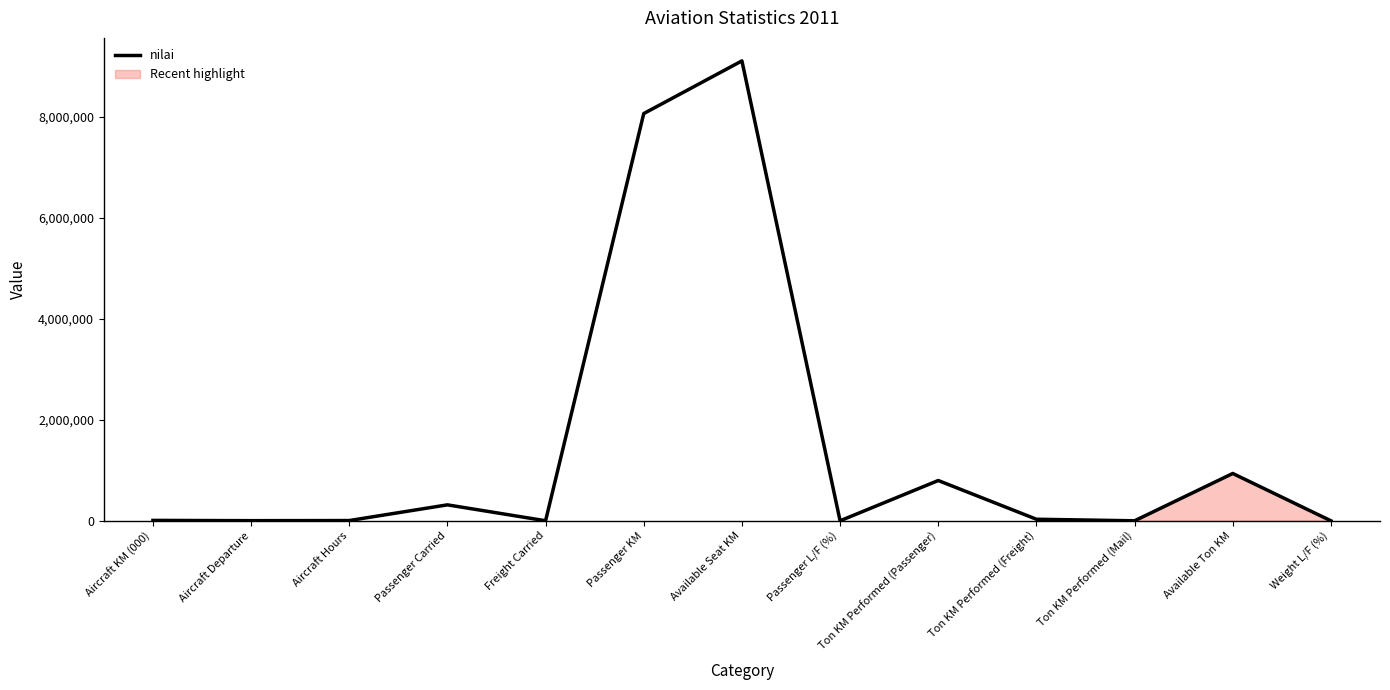

Which label corresponds to the smallest value in the chart?

Ton KM Performed (Mail)